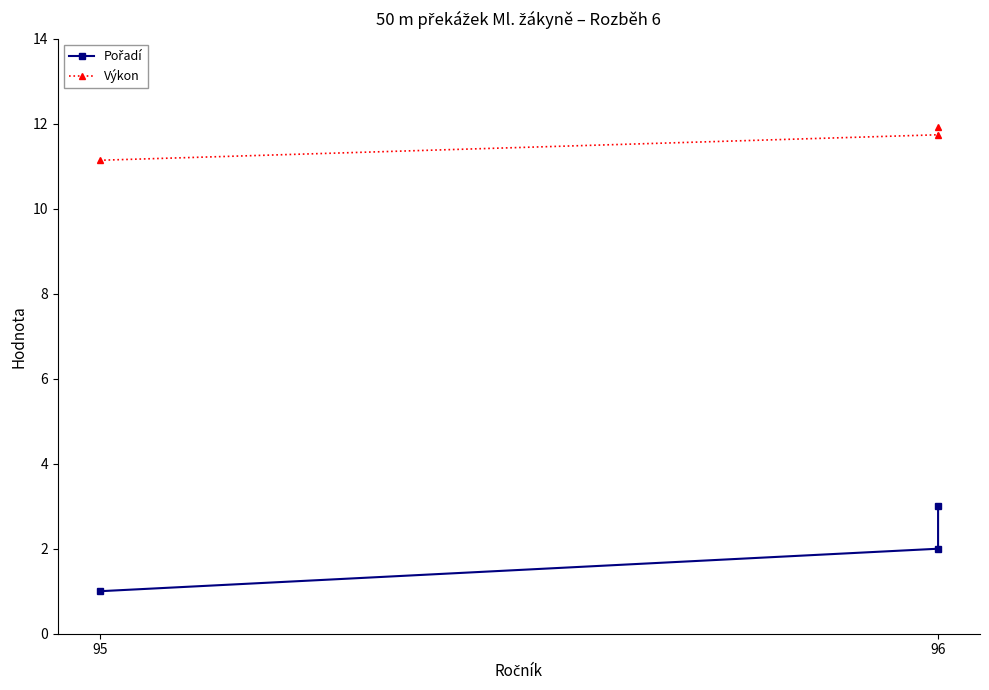

What is the sum of the Výkon values at 95 and 96?

22.9